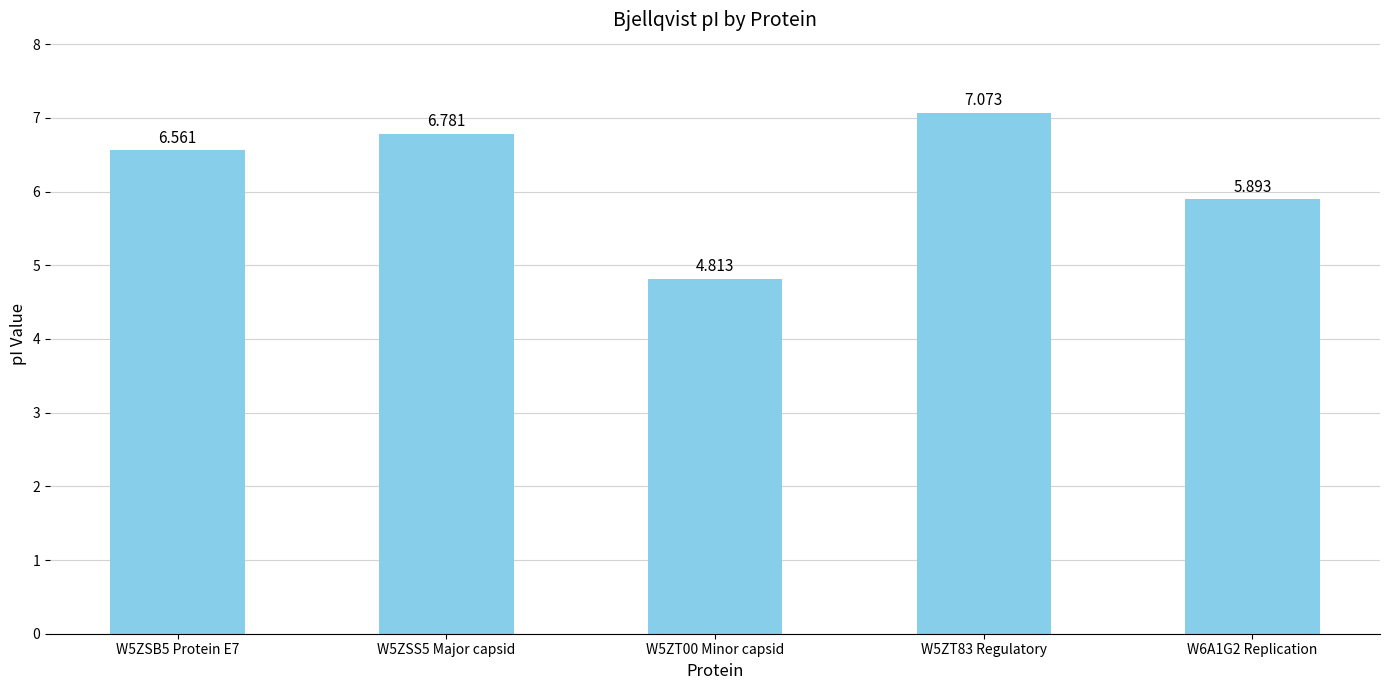

Reading left to right, what are all the values shown in this chart?

6.6	6.8	4.8	7.1	5.9